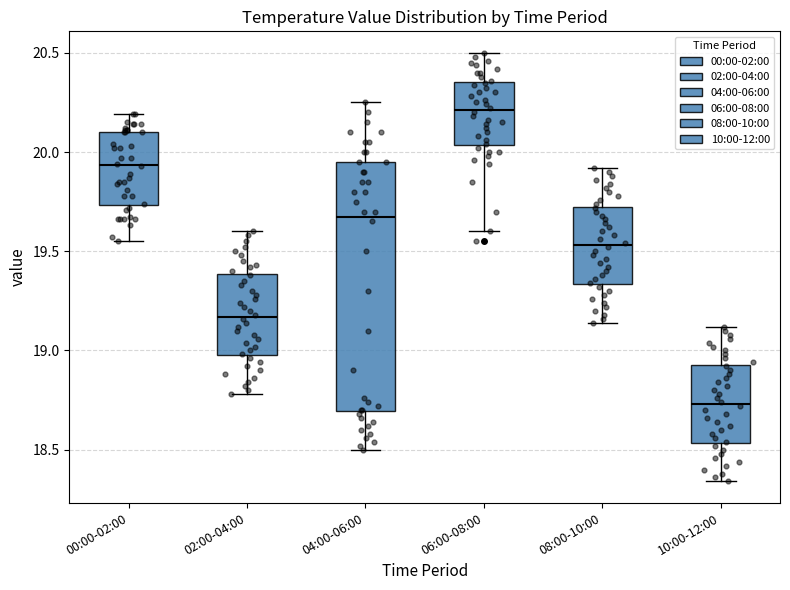

Reading left to right, transcribe this box plot: for each box, give where its median line is, the range the box spans, and where its two whiskers end, as read against the y-axis. The values are not printed on the chart, so give them approximately, as read against the axis.

00:00-02:00: median 19.95, box 19.75 to 20.10, whiskers 19.55 to 20.20
02:00-04:00: median 19.15, box 19.00 to 19.40, whiskers 18.80 to 19.60
04:00-06:00: median 19.70, box 18.70 to 19.95, whiskers 18.50 to 20.25
06:00-08:00: median 20.20, box 20.05 to 20.35, whiskers 19.60 to 20.50
08:00-10:00: median 19.55, box 19.35 to 19.75, whiskers 19.15 to 19.90
10:00-12:00: median 18.75, box 18.55 to 18.95, whiskers 18.35 to 19.10